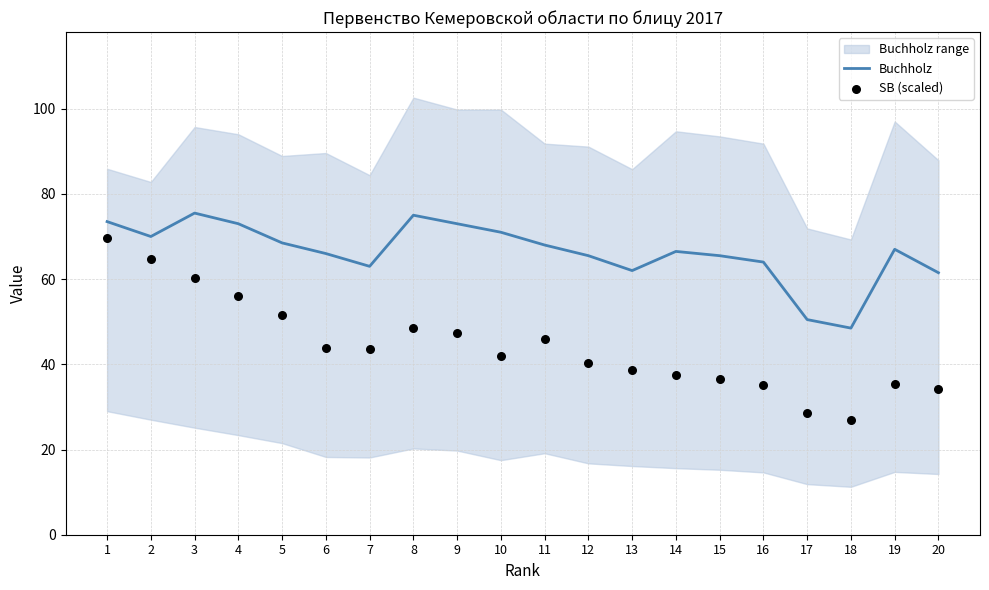

At how many categories does at least one series exceed 38?

20